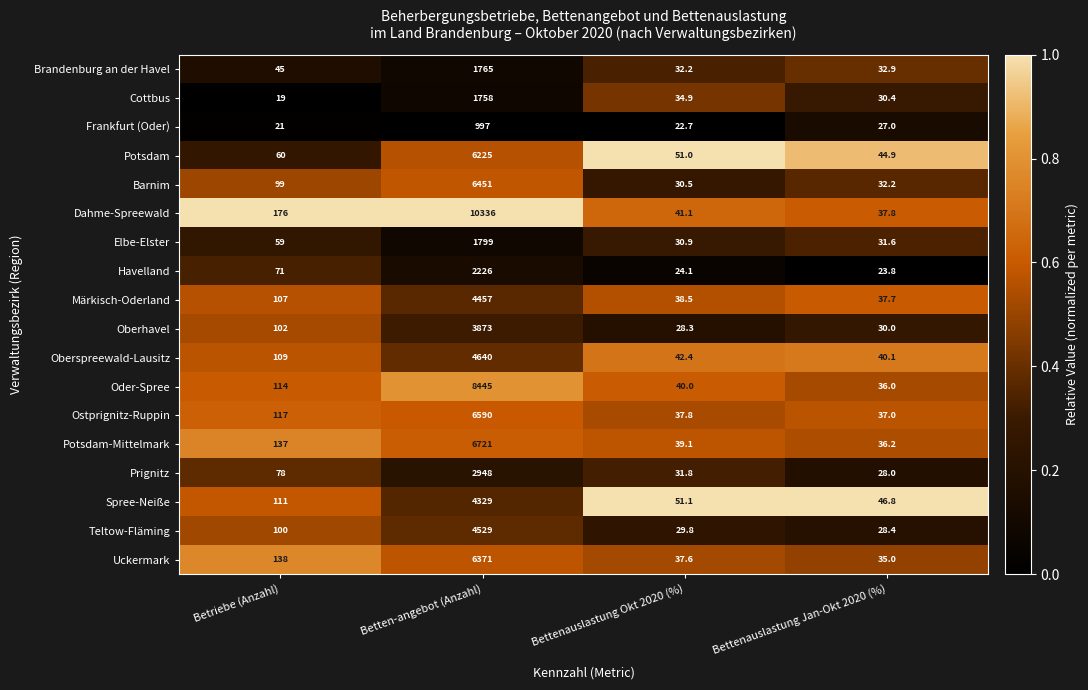

What is the greatest value displayed?

10336.0